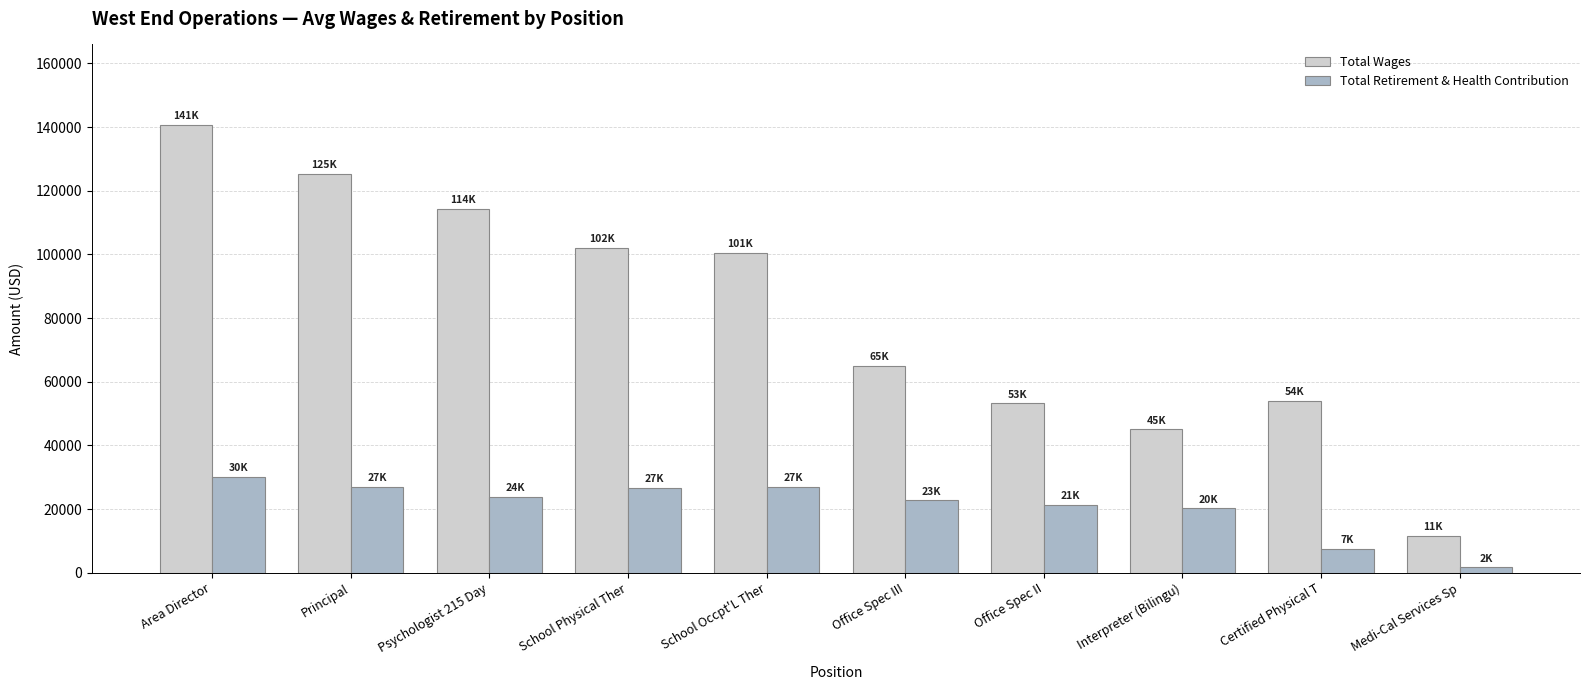

At which label does Total Retirement & Health Contribution reach its minimum?

Medi-Cal Services Sp